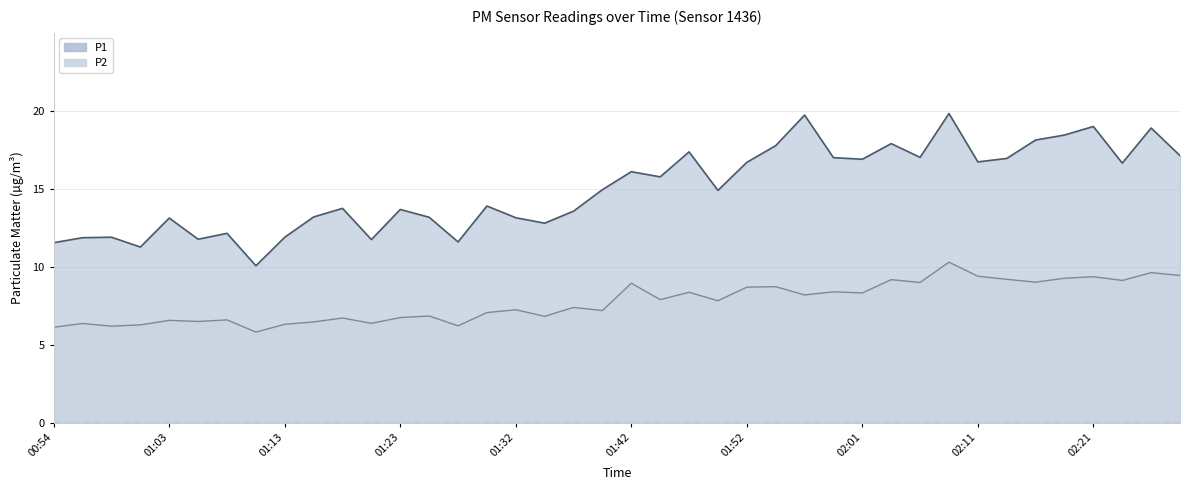

What position from the right is 01:20?

29